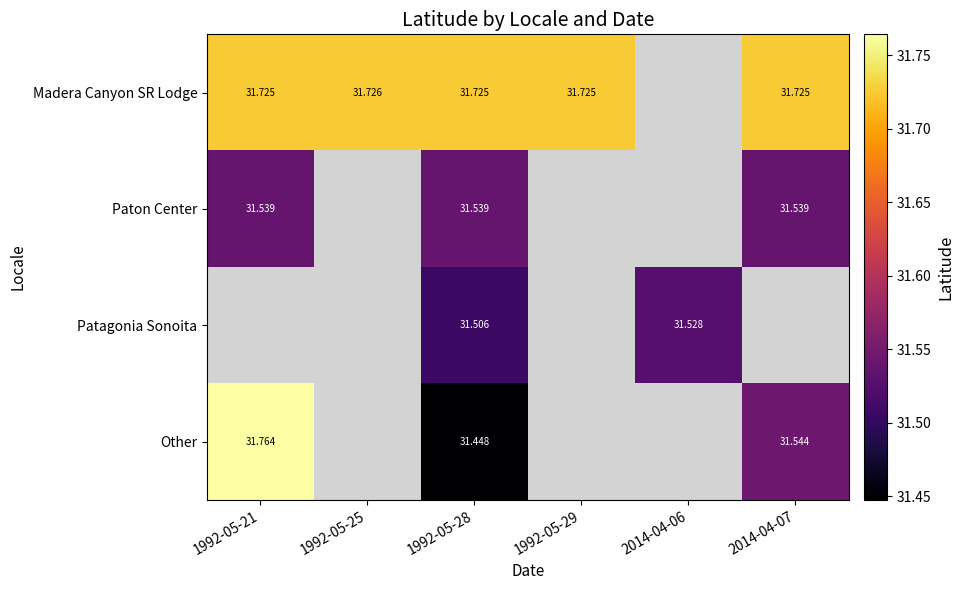

Is the value of Other at 1992-05-28 greater than the value of Paton Center at 1992-05-21?

No